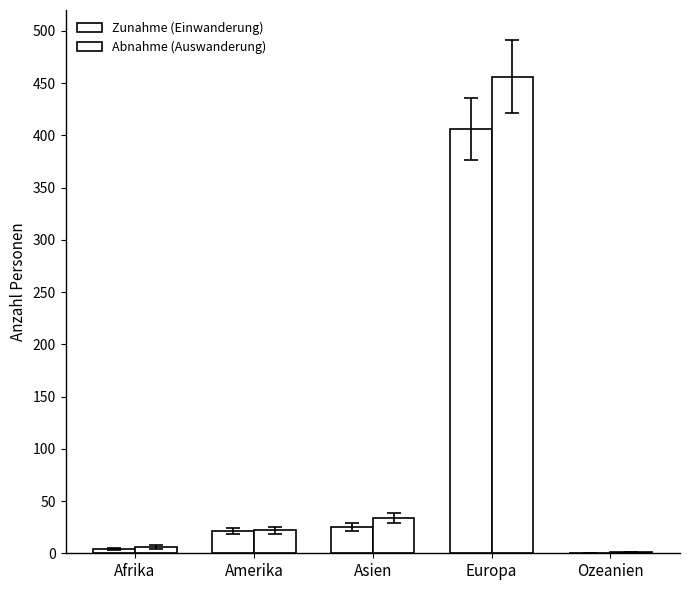

How many values in Zunahme (Einwanderung) are above zero?

4